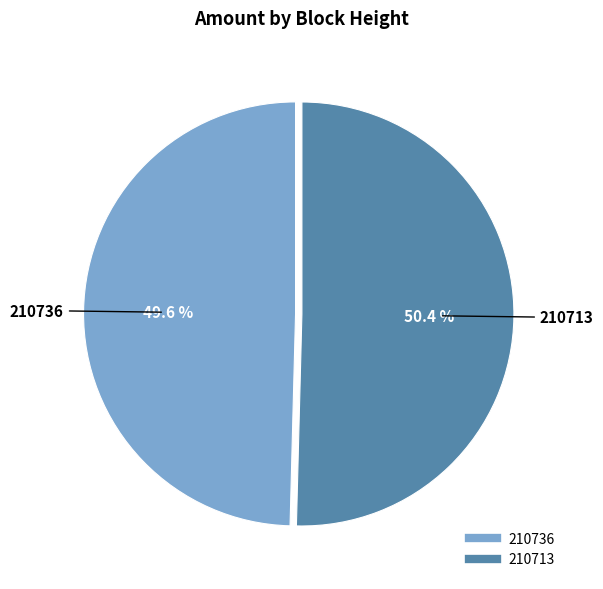

To the nearest percent, what portion does 210713 represent?

50%